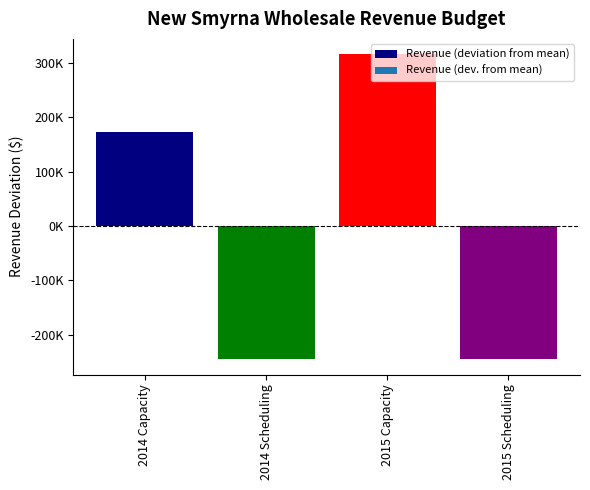

At which category does the chart reach its peak across all series?

2015 Capacity